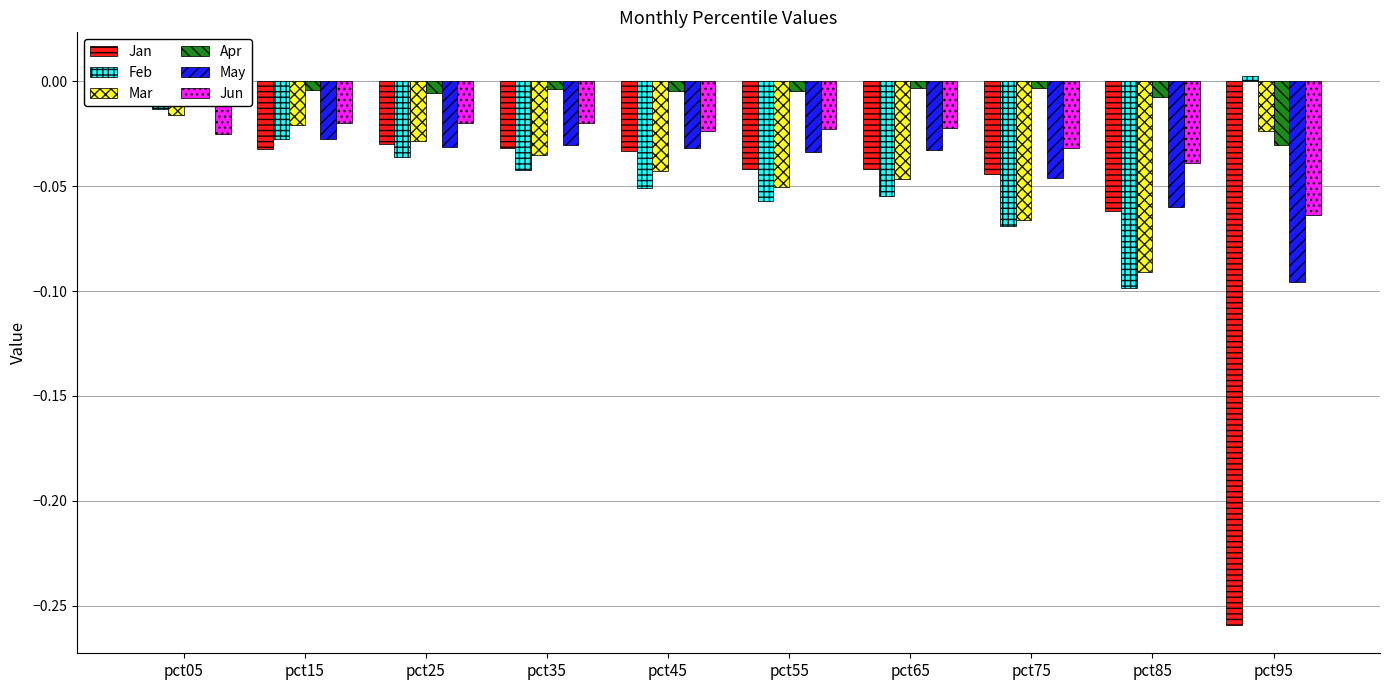

What is the sum of all Jun values?

-0.3